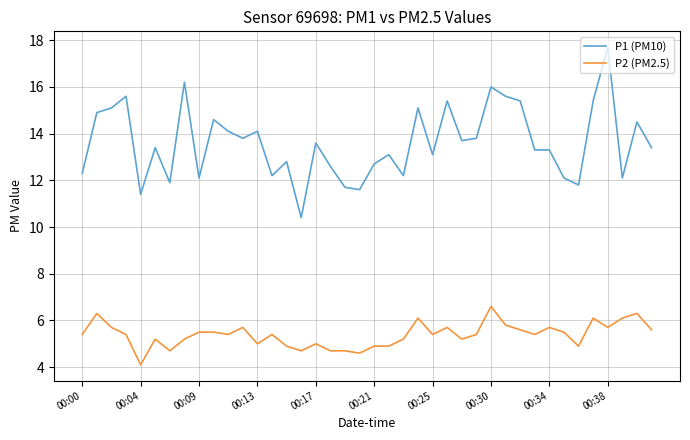

What is the difference between the maximum and minimum values in the P2 (PM2.5) series?

2.5